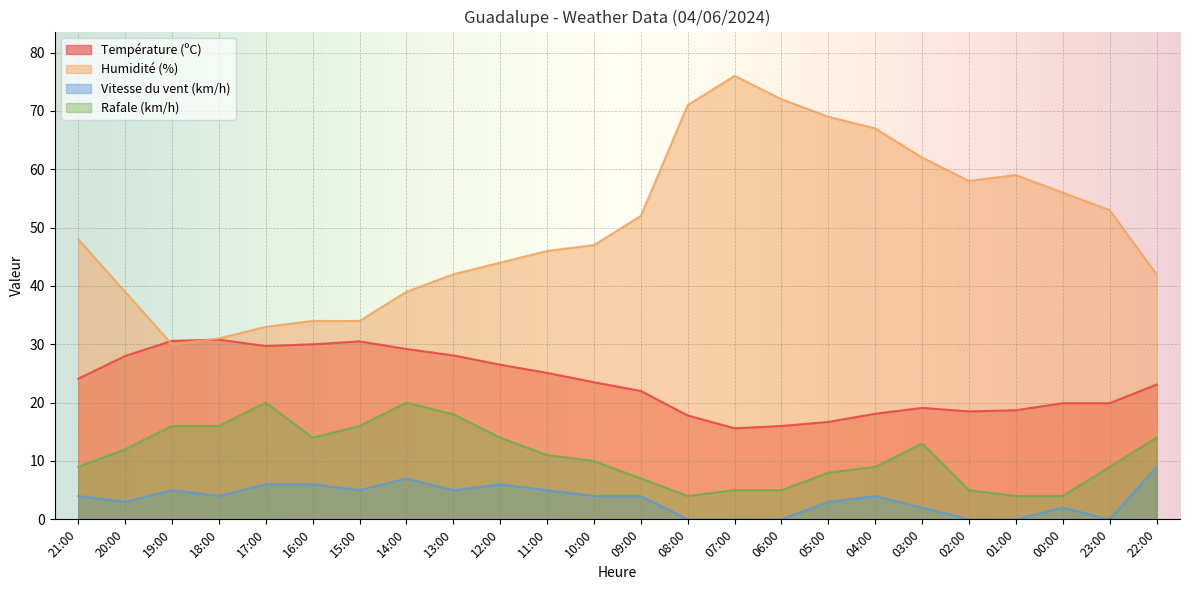

How many categories are shown in the chart?

24